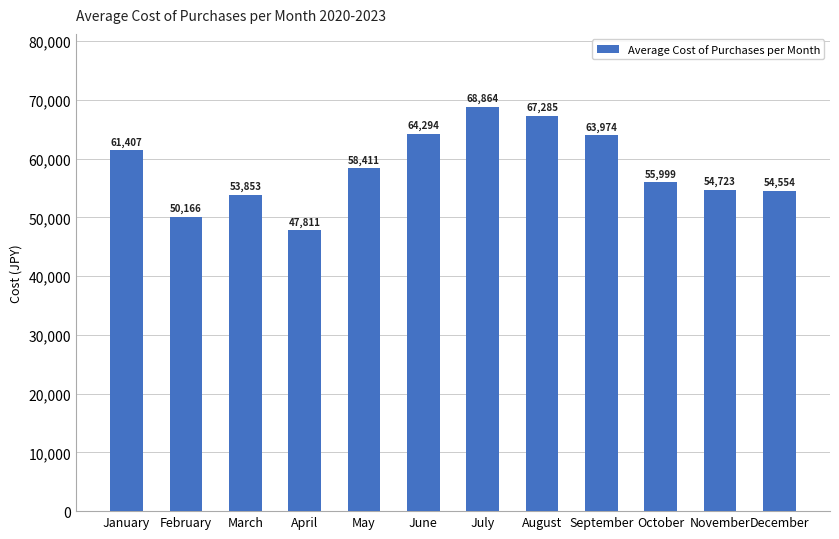

List the labels in order of value, largest first.

July, August, June, September, January, May, October, November, December, March, February, April